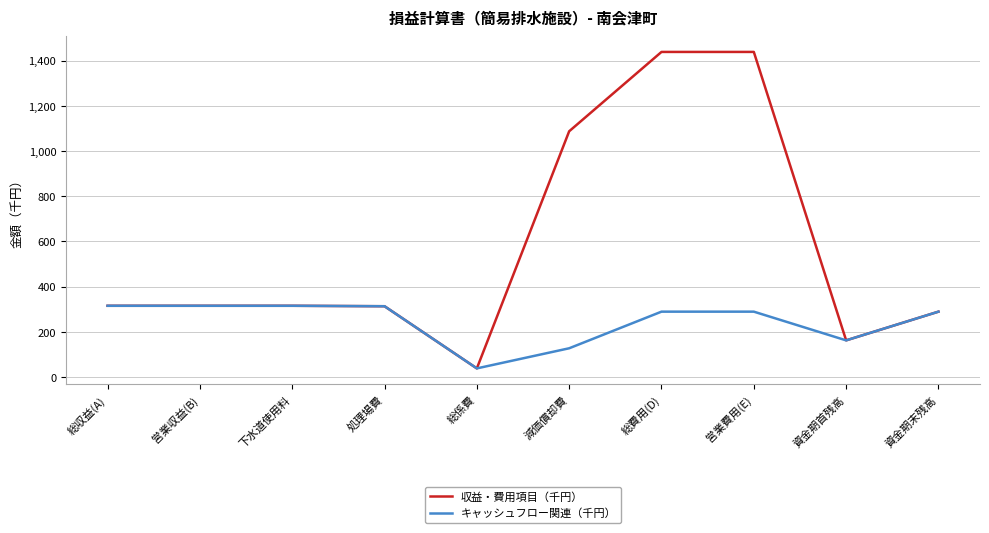

The 収益・費用項目（千円） series shows 162 at 資金期首残高. True or false?

True